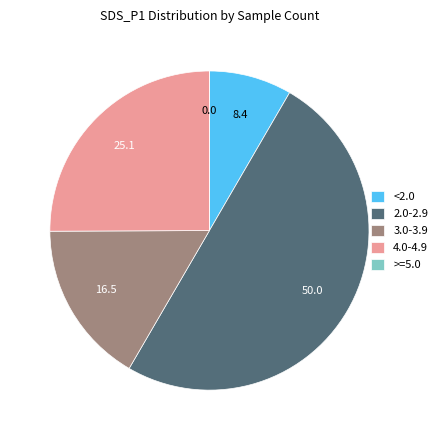

True or false: <2.0 accounts for 8% of the total.

True